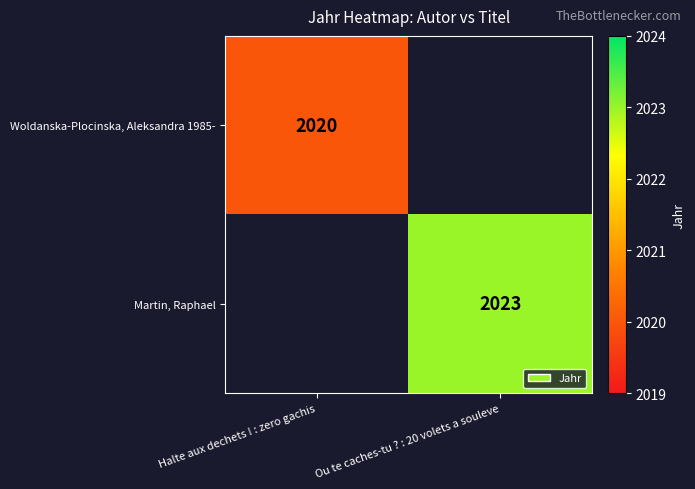

The value of Woldanska-Plocinska, Aleksandra 1985- at Halte aux dechets ! : zero gachis is 2020. True or false?

True